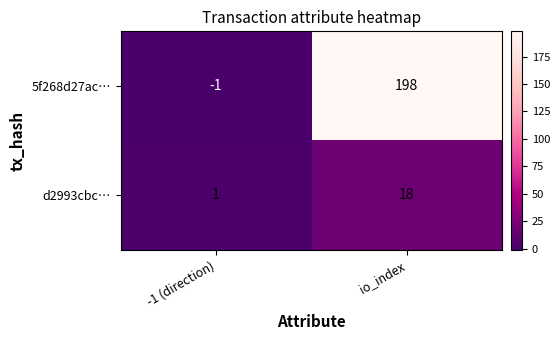

Reading left to right, what are all the values shown in this chart?

5f268d27ac…: -1 (direction)=-1	io_index=198
d2993cbc…: -1 (direction)=1	io_index=18